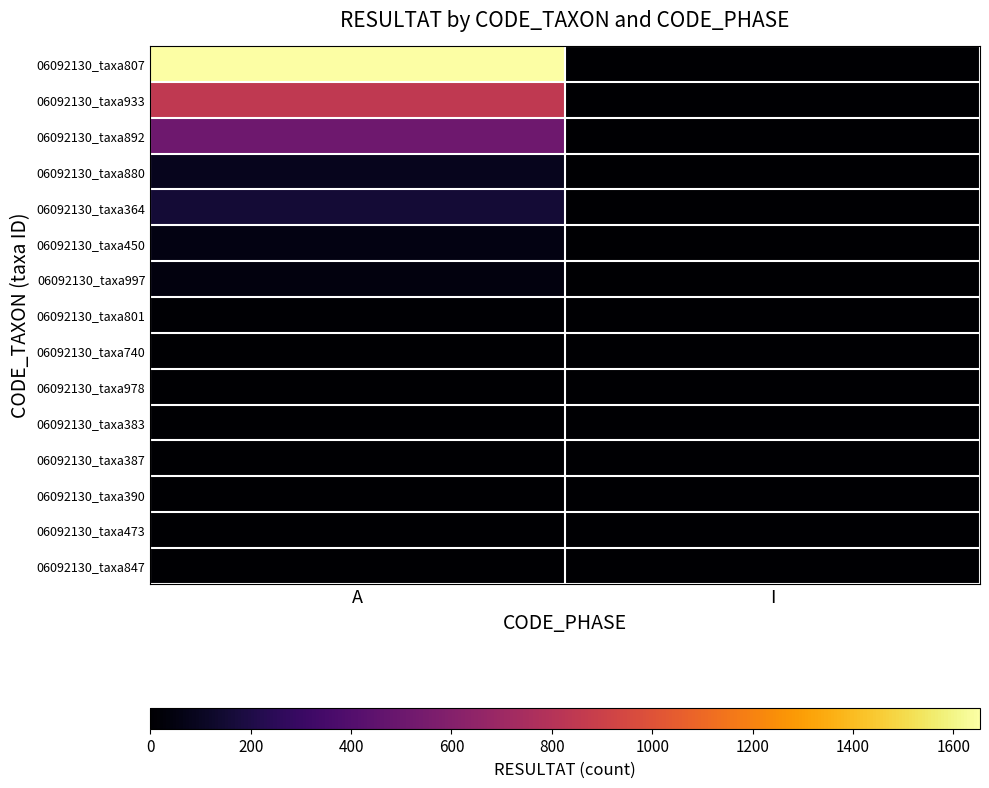

What is the total value across all series at A?

3400